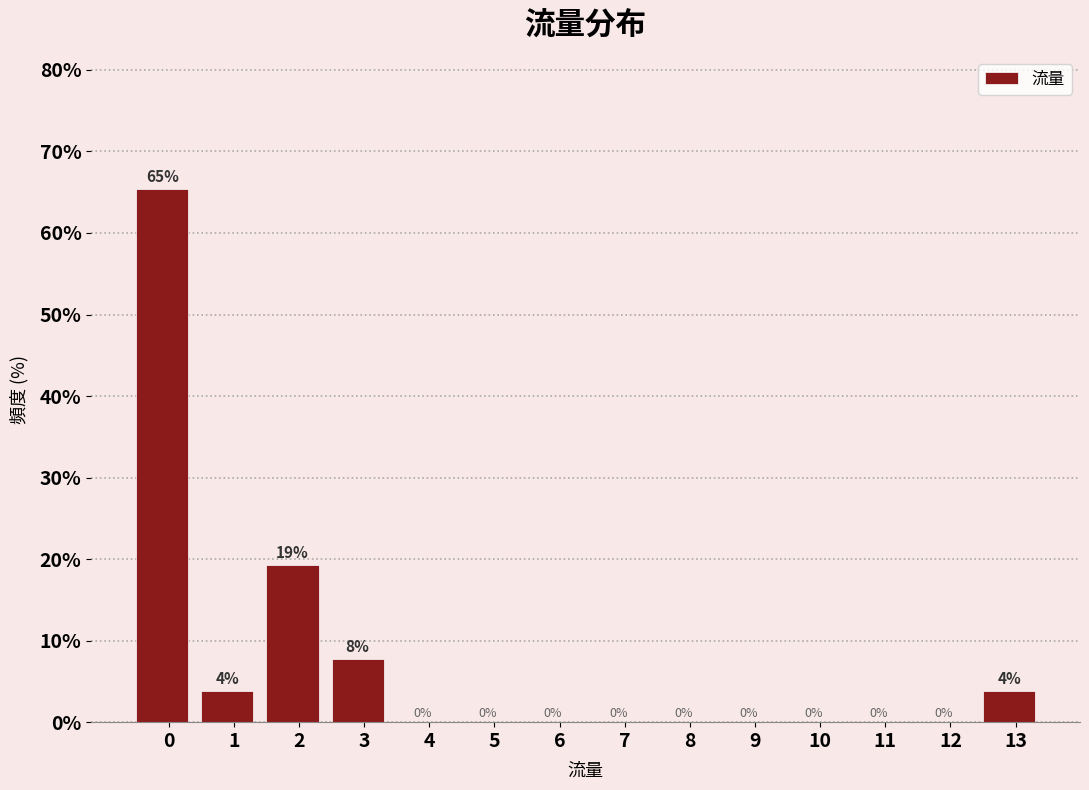

Read the value at 2.

19.2